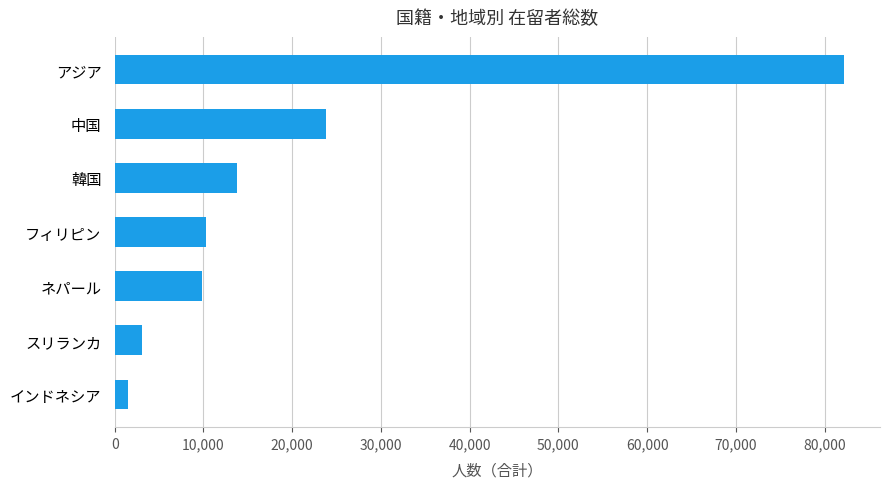

What is the sum of all values?

144434